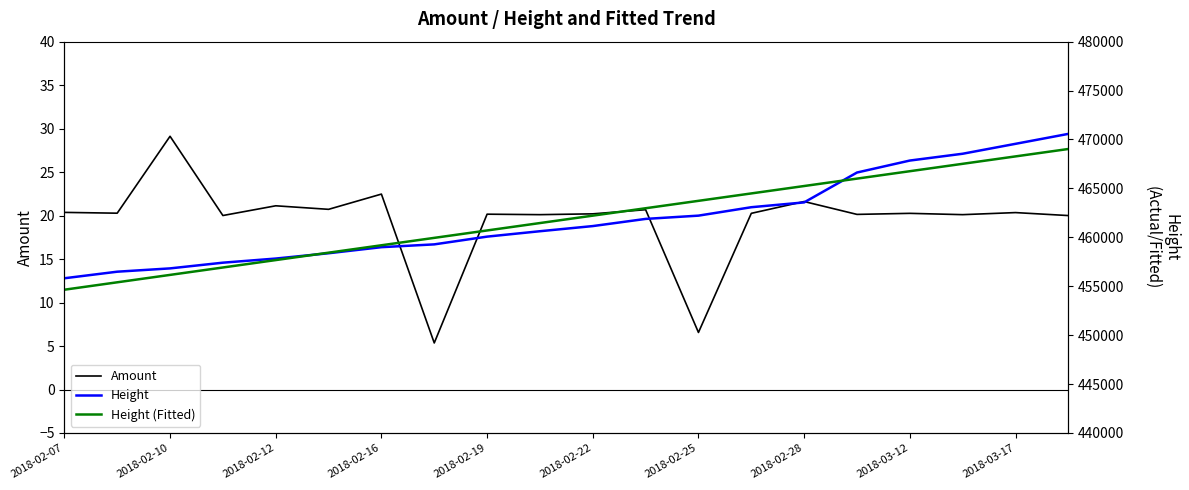

At which label does Amount first exceed 20?

2018-02-07